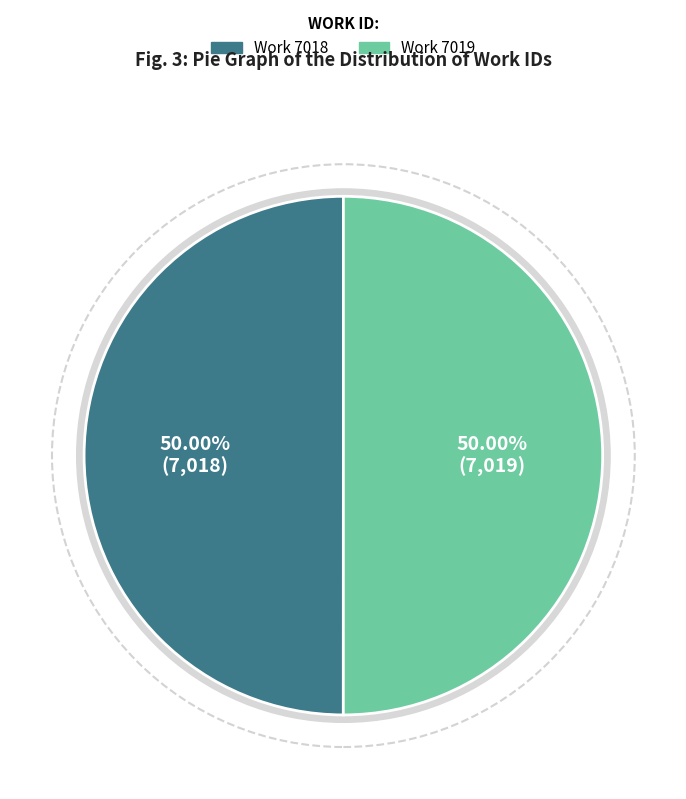

To the nearest percent, what percentage of the pie is Work 7019?

50%